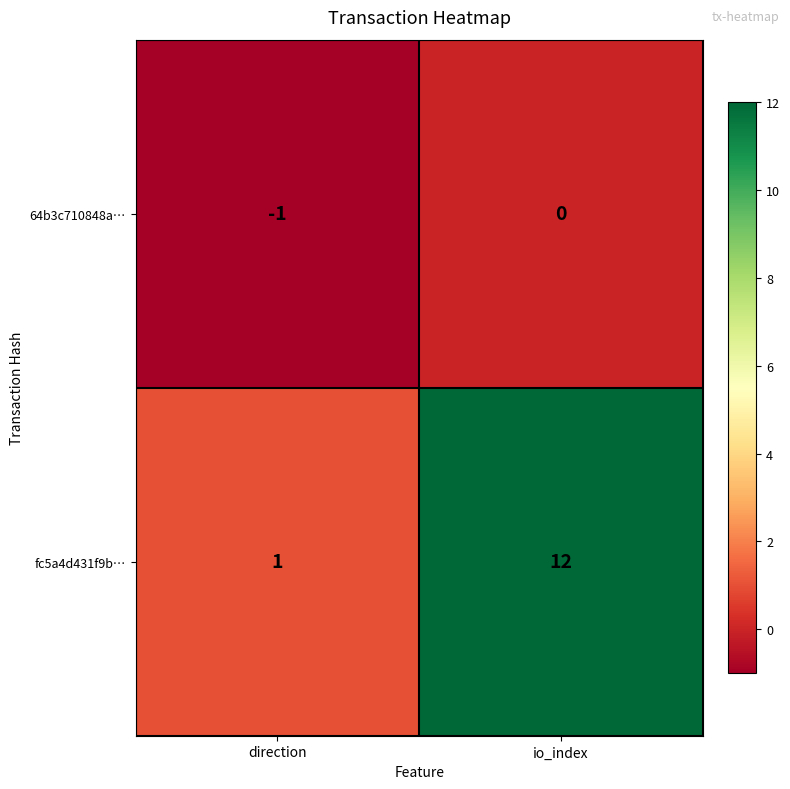

Which series has the largest total across all categories?

fc5a4d431f9b…